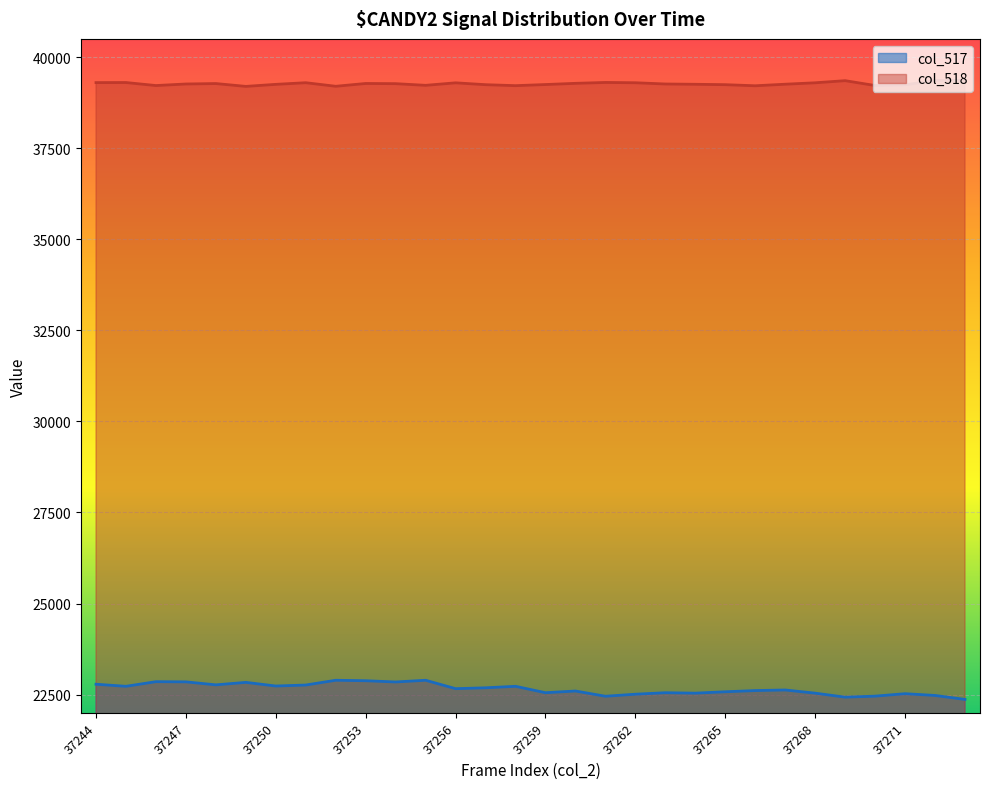

What is the maximum value for col_518?

39360